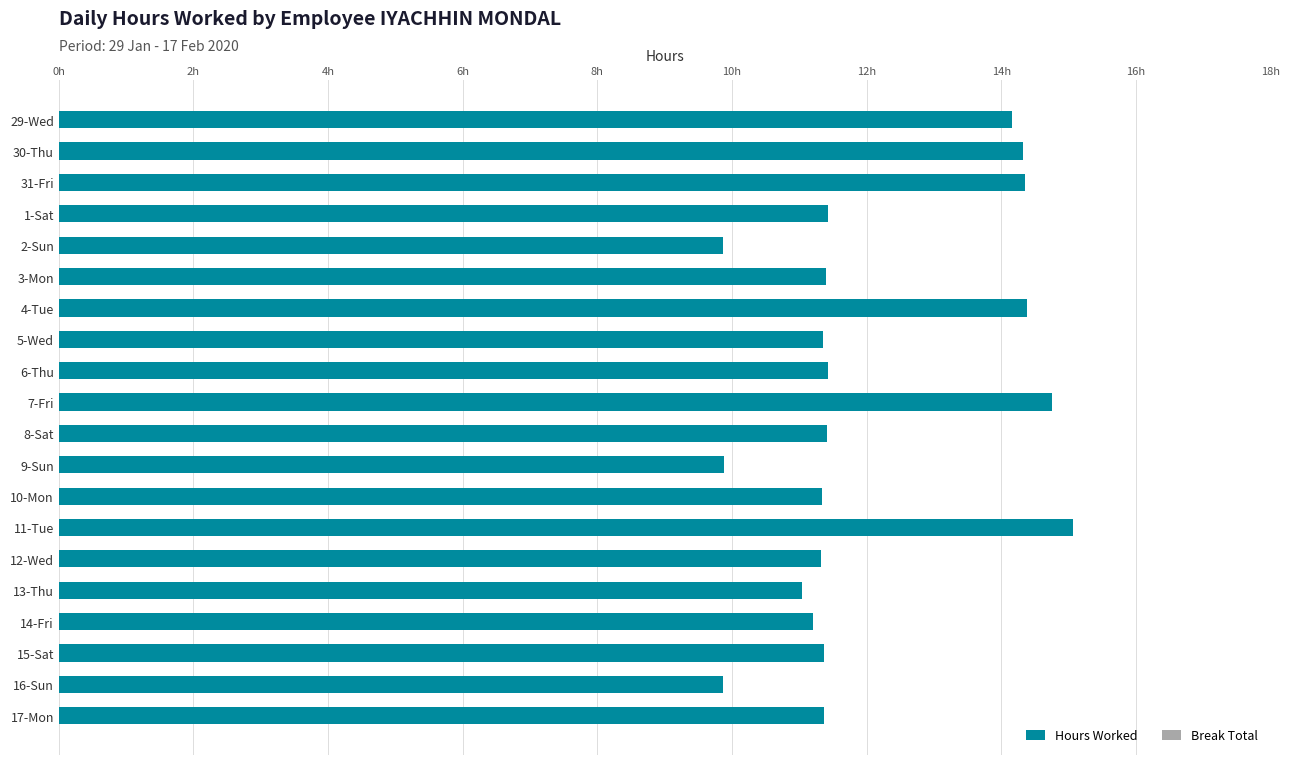

Are the bars horizontal?

Yes